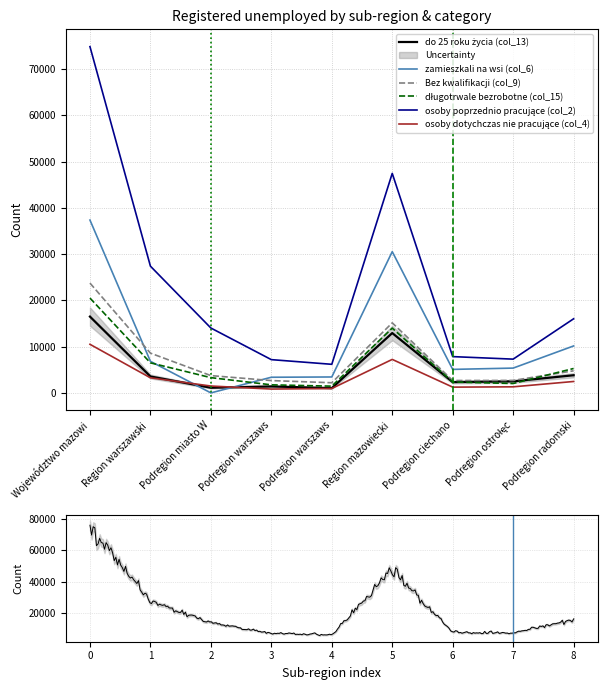

How many interior local peaks does the osoby poprzednio pracujące (col_2) series have?

1